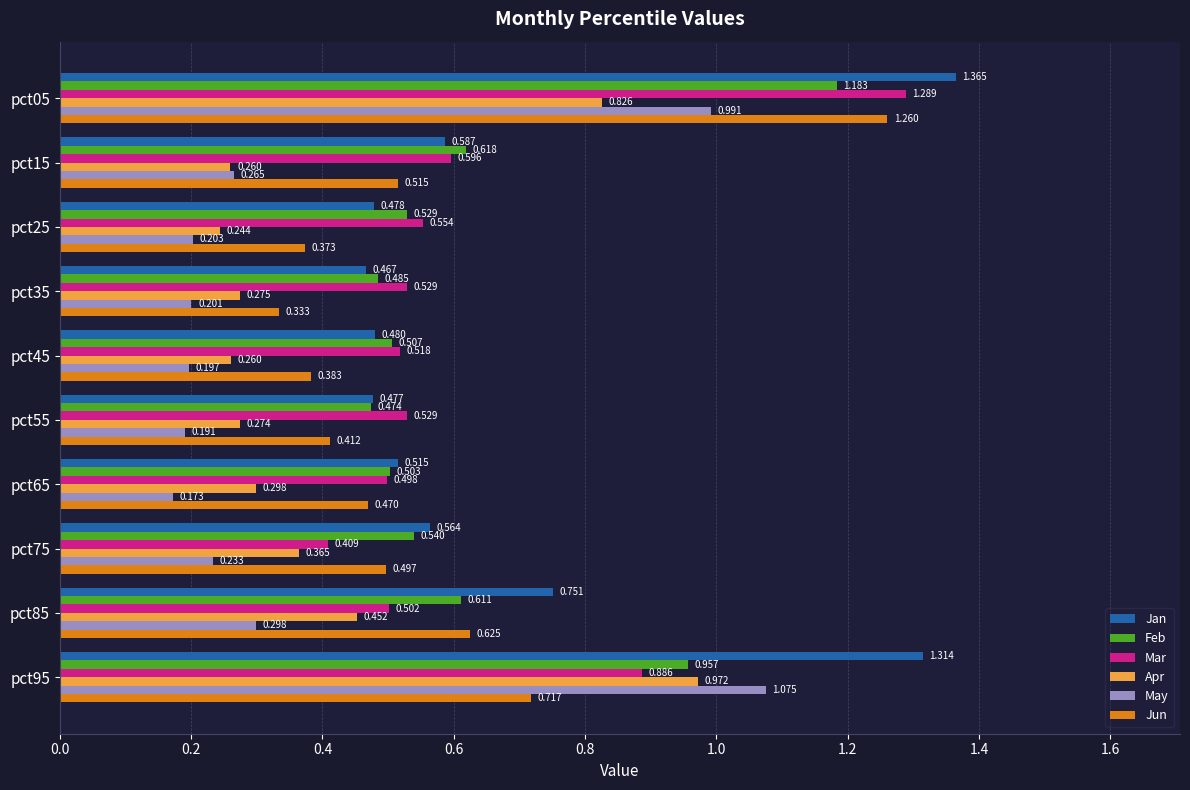

What are all the series names shown in the legend?

Jan, Feb, Mar, Apr, May, Jun